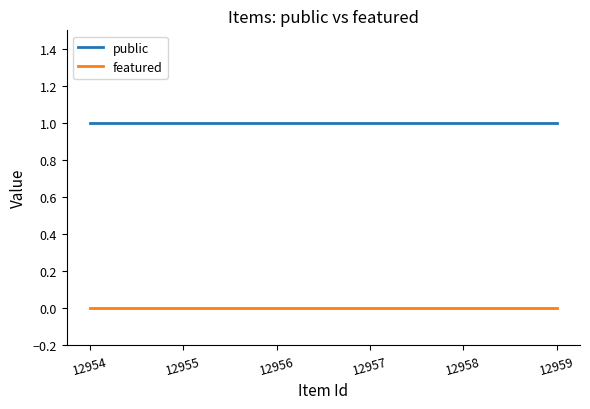

Reading left to right, list all the values displayed in this chart.

public: 12954=1	12955=1	12956=1	12957=1	12958=1	12959=1
featured: 12954=0	12955=0	12956=0	12957=0	12958=0	12959=0